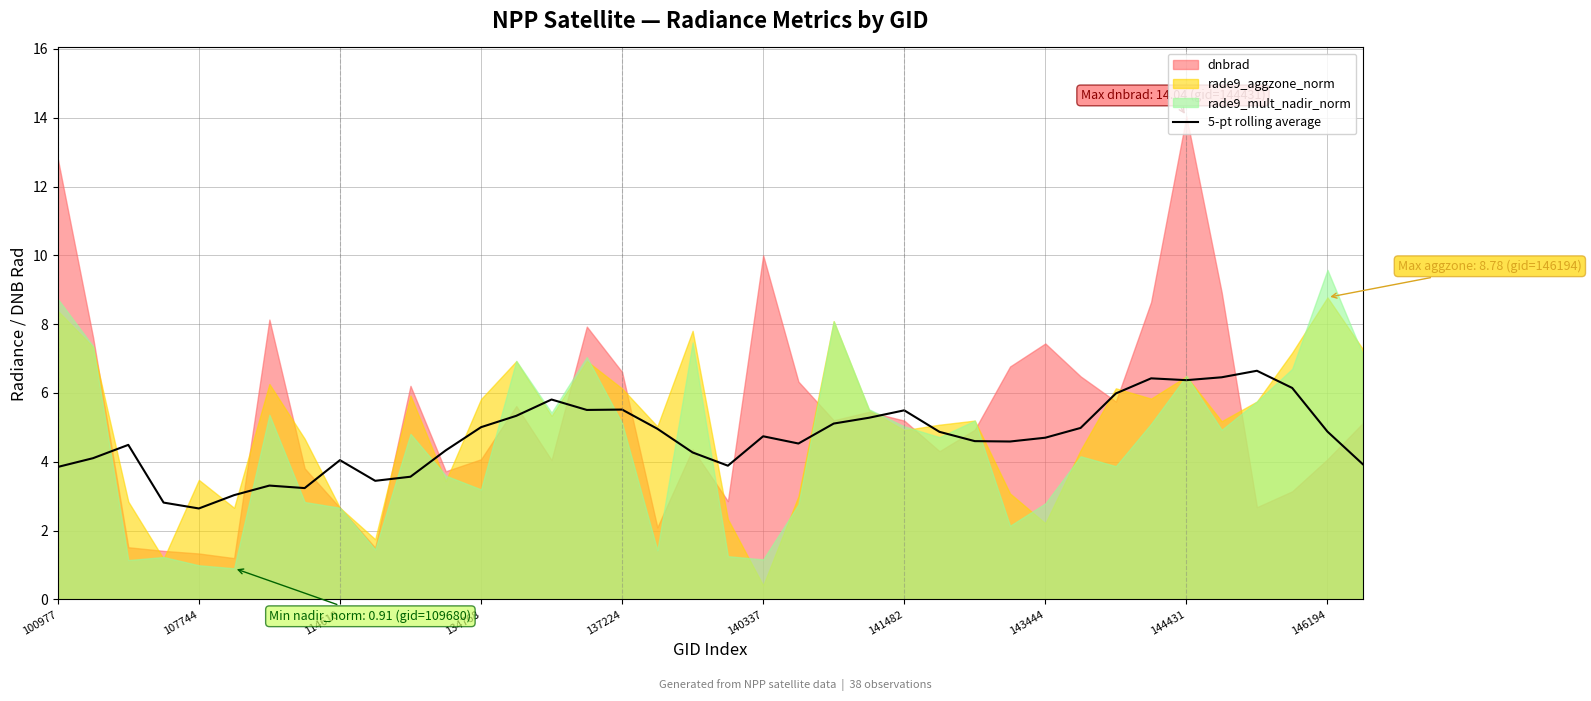

True or false: 5-pt rolling average has a value of 2.3 at 143444.

False